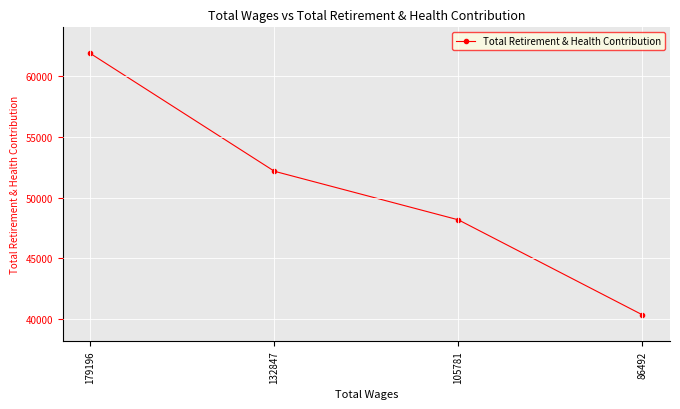

How many lines are shown in the chart?

1